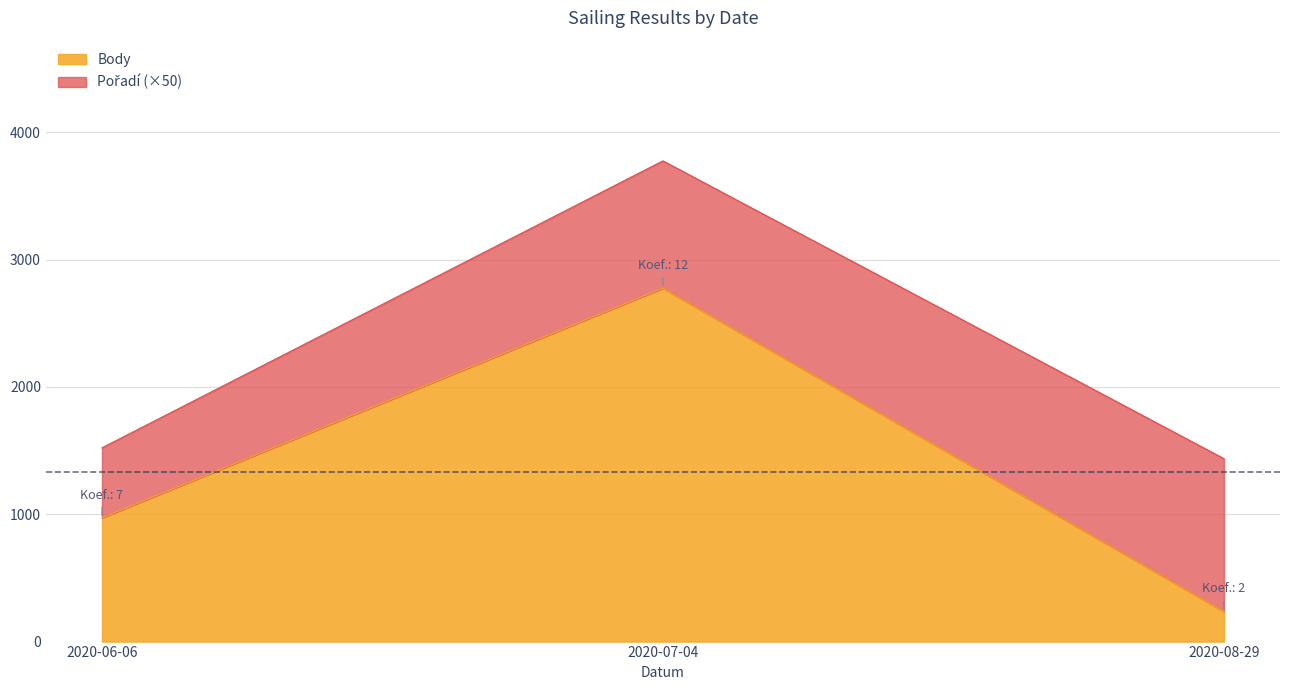

Rank the categories by Body value from highest to lowest.

2020-07-04, 2020-06-06, 2020-08-29